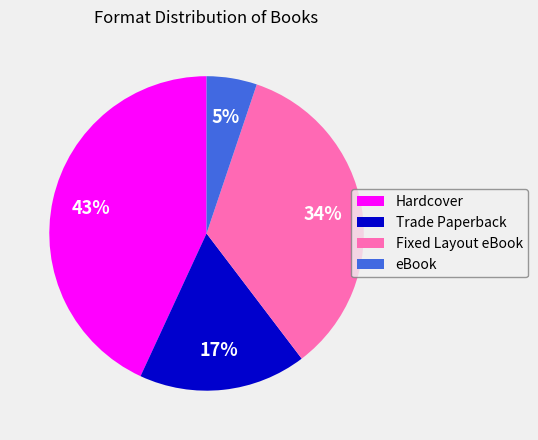

Which category has the biggest portion of the pie?

Hardcover